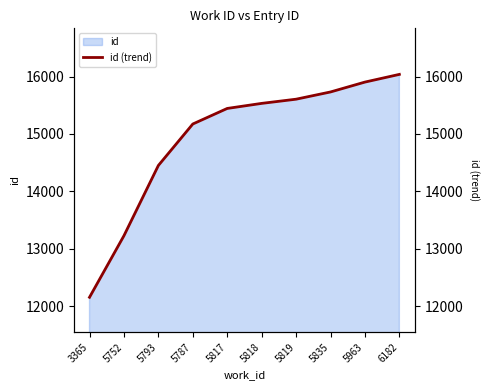

What is the change in value from 3365 to 5787?

+3017